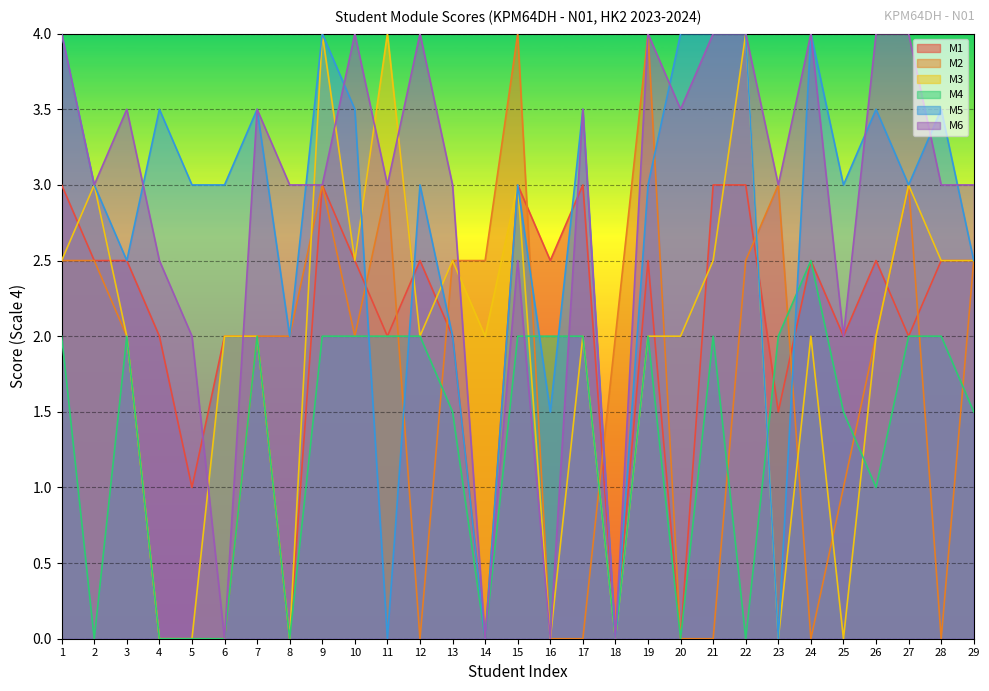

True or false: M1 and M6 intersect in this chart.

True